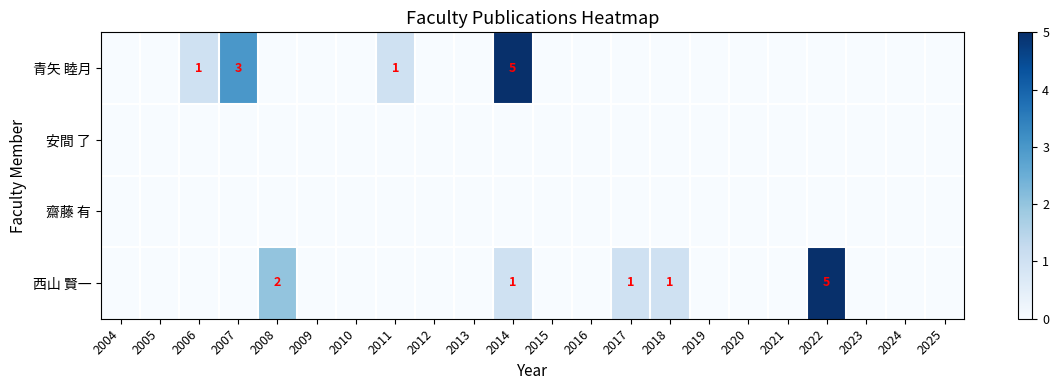

Is the value of 安間 了 at 2021 greater than the value of 西山 賢一 at 2012?

No